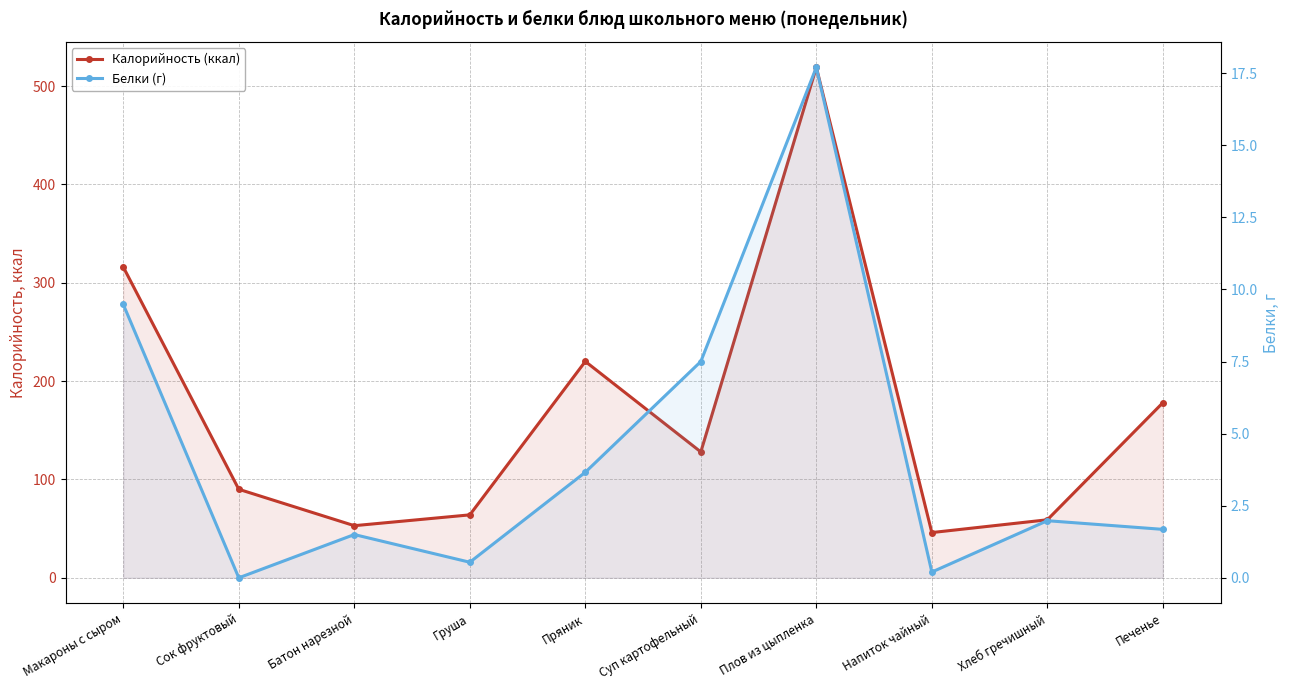

How many data points in Белки (г) are above 1?

7